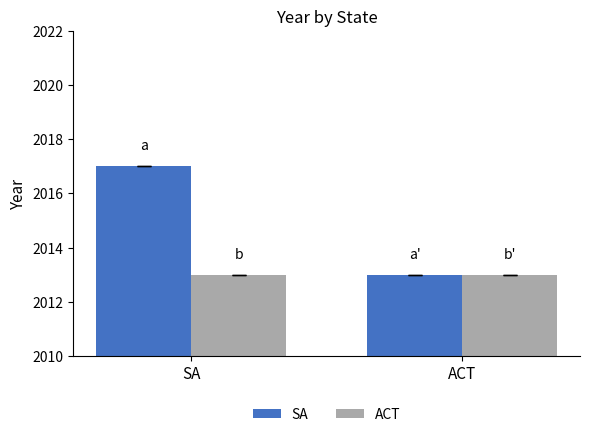

What is the label of the 2nd bar from the right?

SA